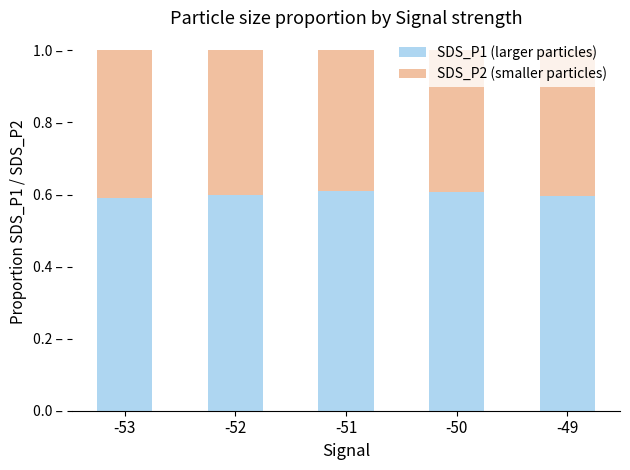

What are all the series names shown in the legend?

SDS_P1 (larger particles), SDS_P2 (smaller particles)